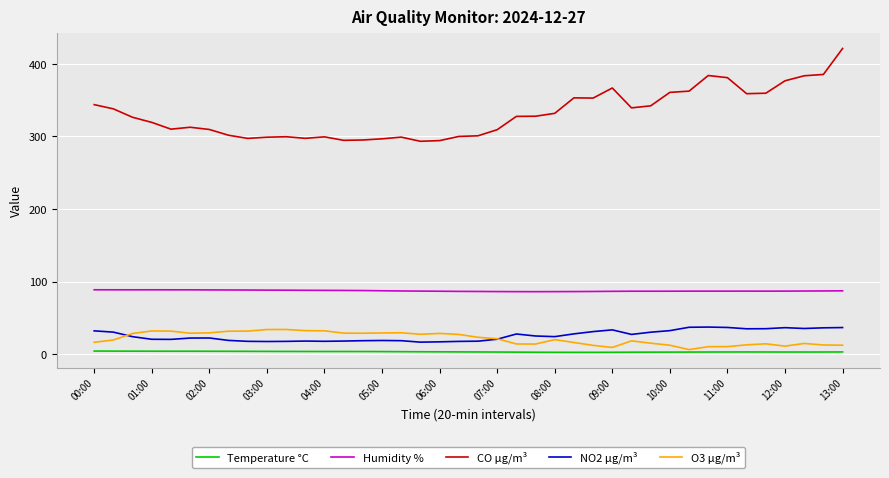

What is the maximum value for O3 µg/m³?

34.0